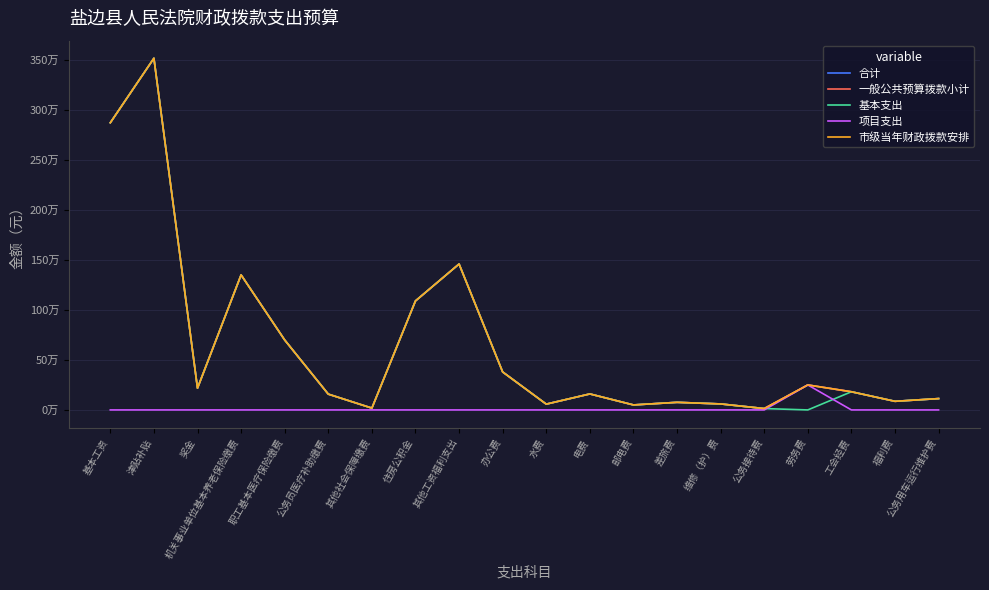

Does the chart display data point markers on the line(s)?

No